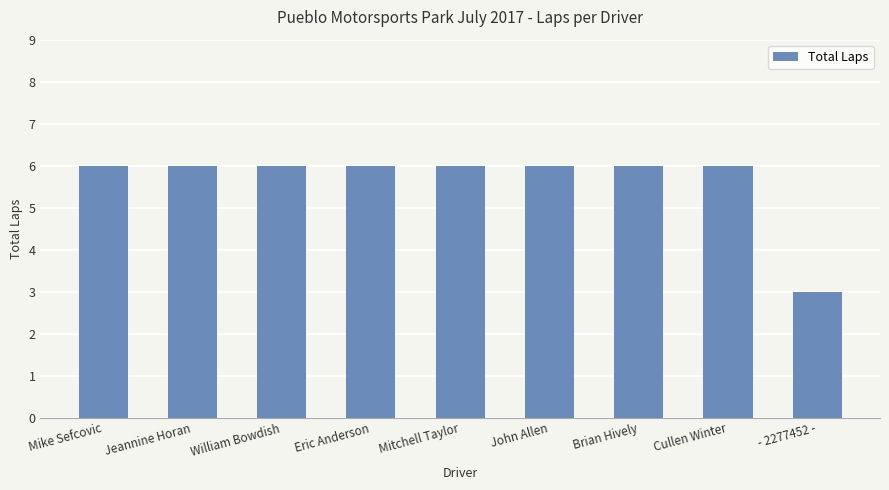

At which label is the value closest to 4?

- 2277452 -